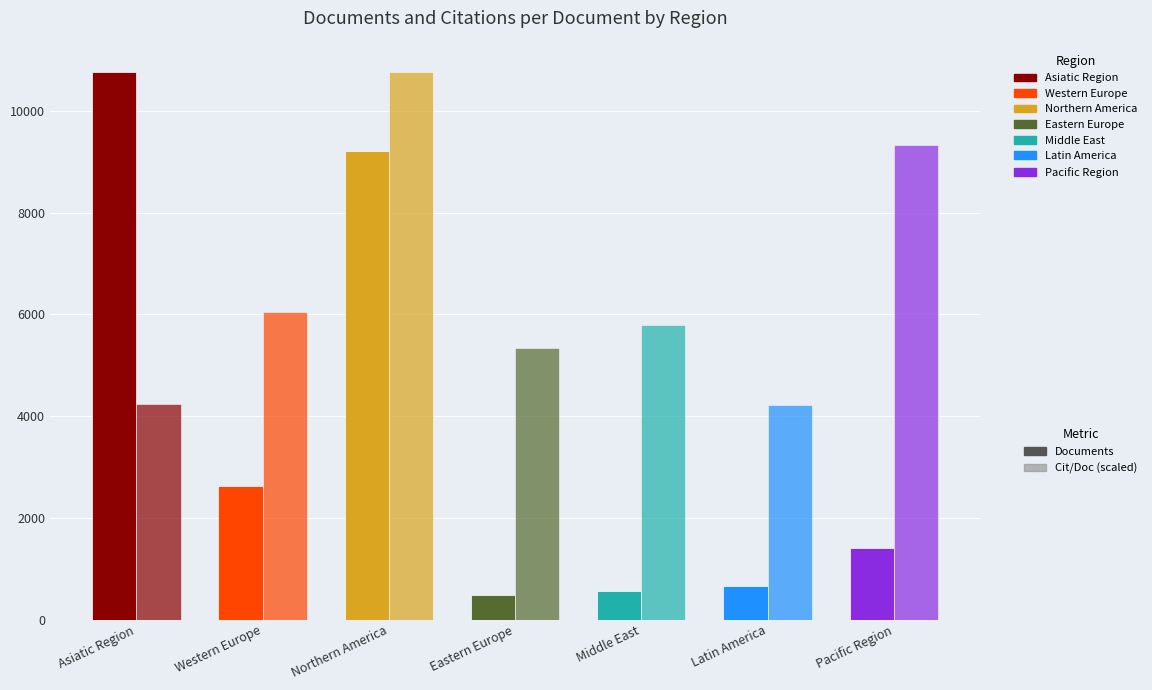

Reading left to right, extract all data points from this chart.

Documents: Asiatic Region=10757.0	Western Europe=2618.0	Northern America=9214.0	Eastern Europe=489.0	Middle East=556.0	Latin America=656.0	Pacific Region=1403.0
Citations per document (scaled): Asiatic Region=4237.9	Western Europe=6039.1	Northern America=10757.0	Eastern Europe=5330.5	Middle East=5792.2	Latin America=4224.2	Pacific Region=9335.2